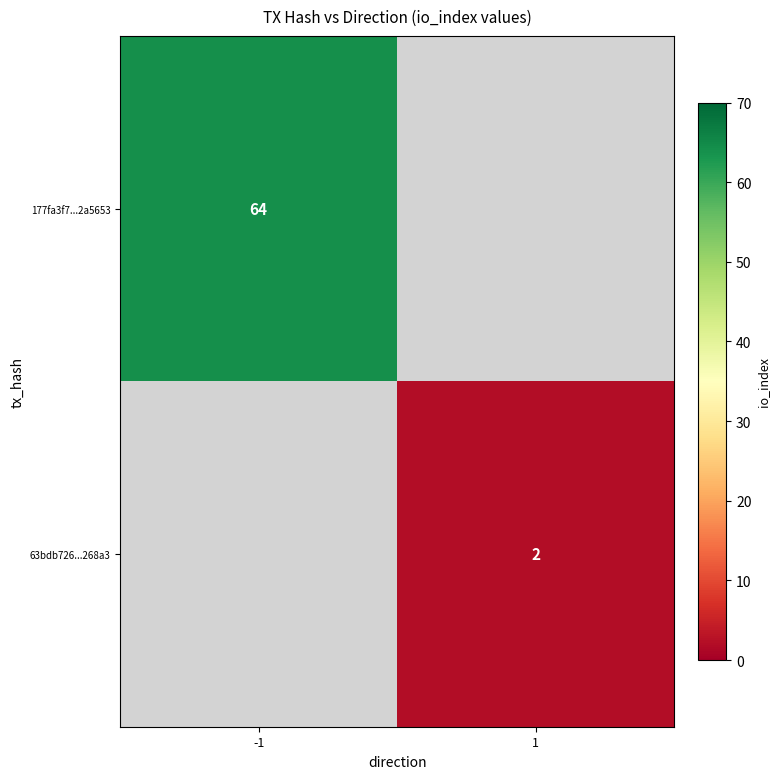

Is the value of 177fa3f7...2a5653 at -1 greater than the value of 63bdb726...268a3 at 1?

Yes